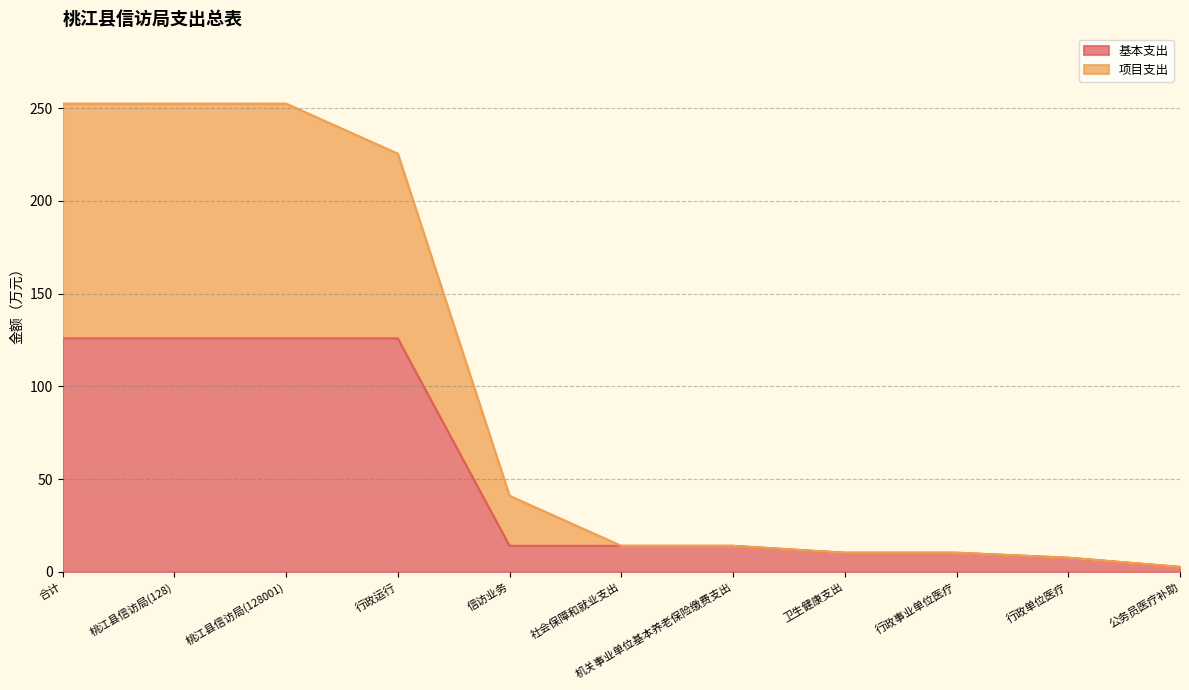

Which category has the lowest value in the 项目支出 series?

公务员医疗补助